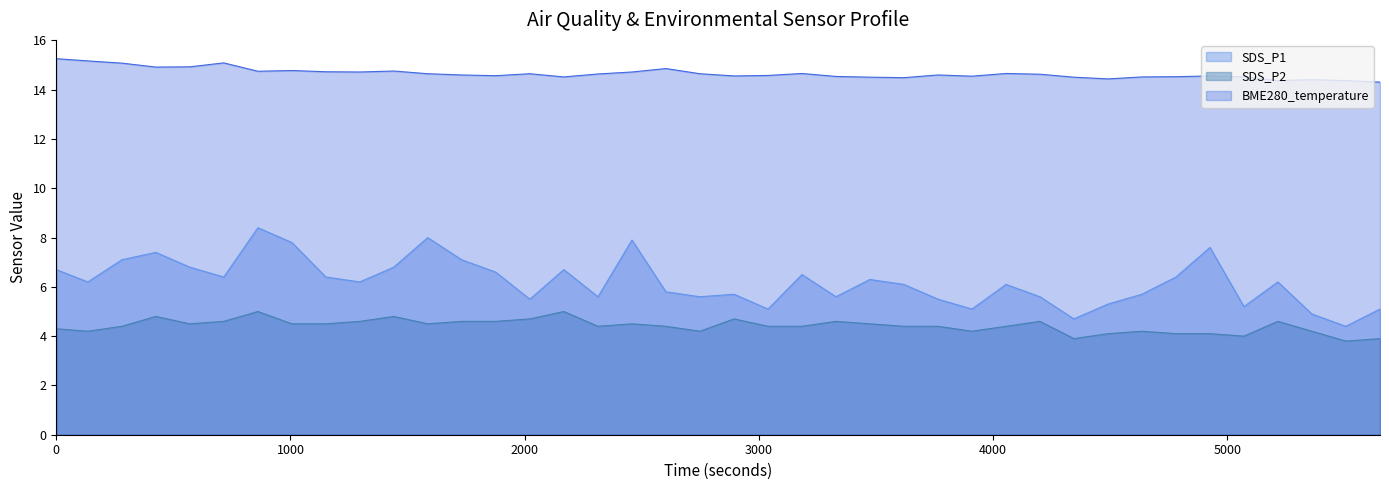

Between 2019/09/04 00:07:36 and 2019/09/04 01:08:06, which is larger?

2019/09/04 00:07:36